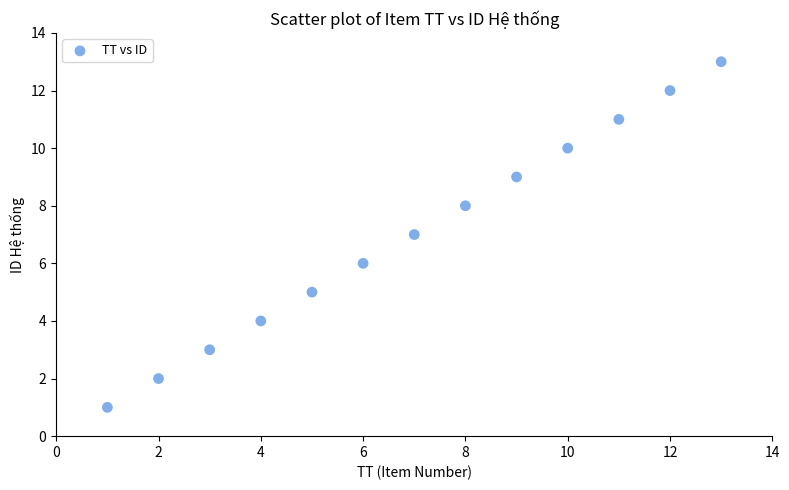

What is the range of Y values (max minus min)?

12